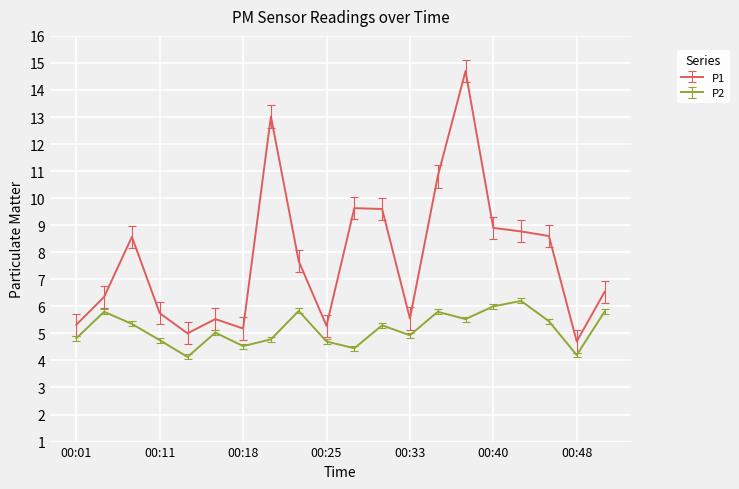

Which series has the largest total across all categories?

P1